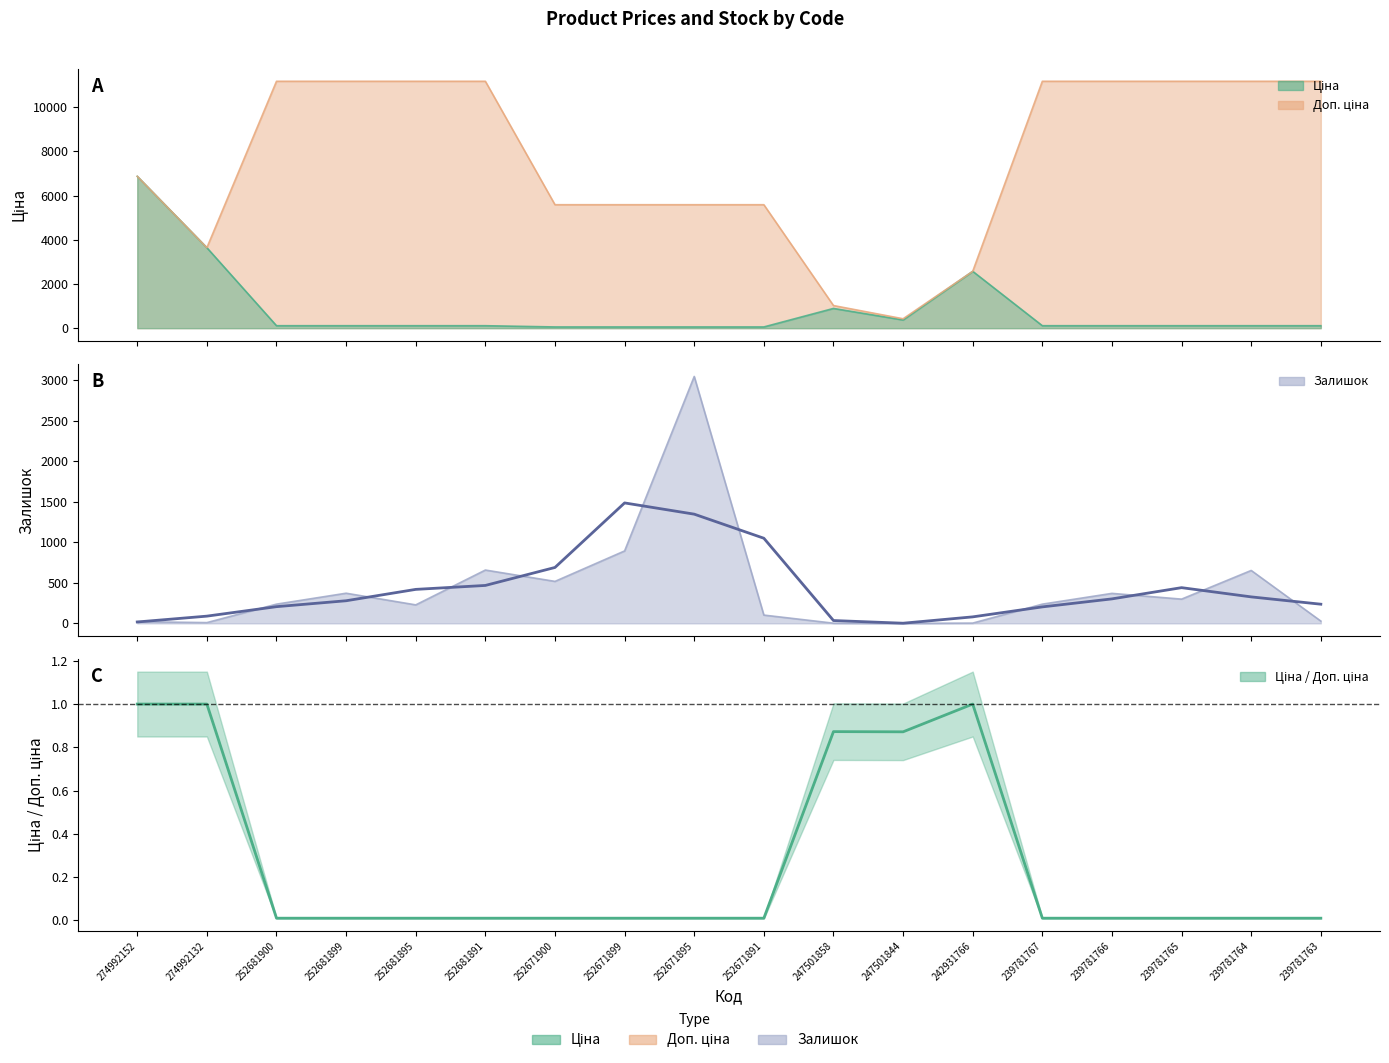

At how many categories does at least one series exceed 1235?

2